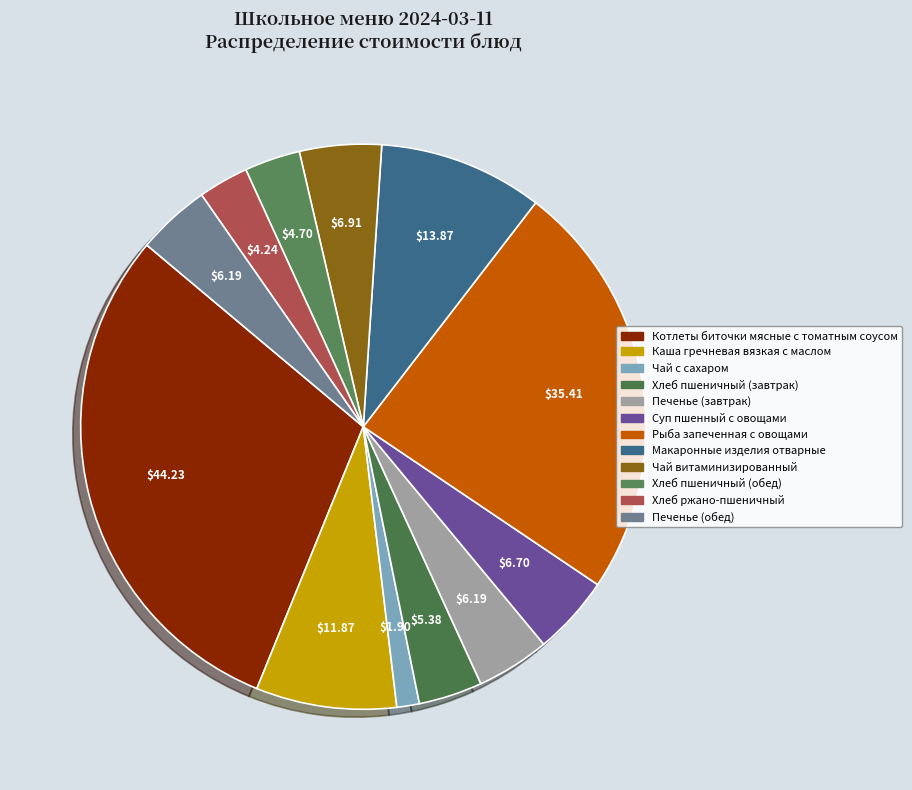

Between Чай с сахаром and Макаронные изделия отварные, which is larger?

Макаронные изделия отварные